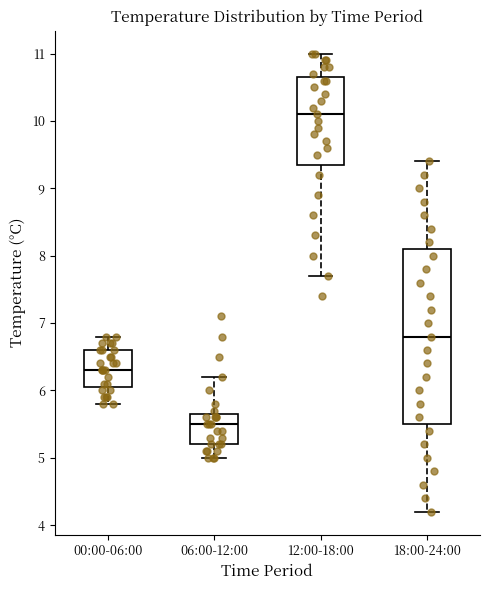

Comparing the boxes themselves (not the whiskers), which one is the tallest?

18:00-24:00